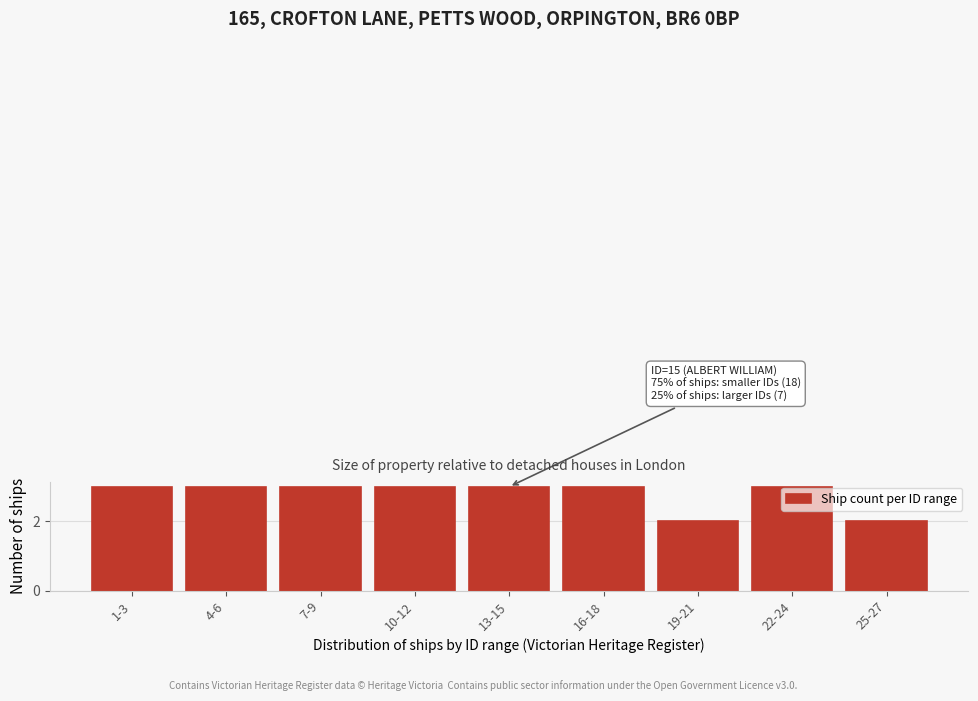

Reading left to right, extract all data points from this chart.

1-3=3	4-6=3	7-9=3	10-12=3	13-15=3	16-18=3	19-21=2	22-24=3	25-27=2